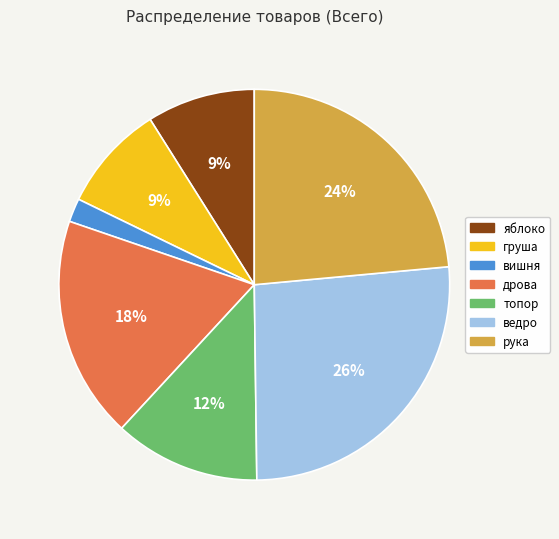

Which has a higher value, топор or дрова?

дрова